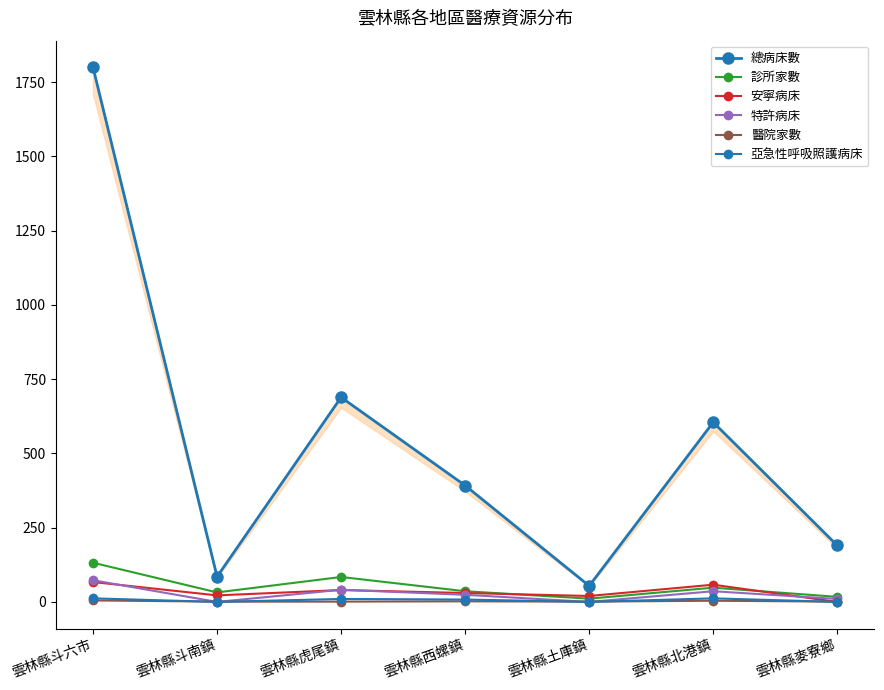

Is it true that 亞急性呼吸照護病床 equals 8 at 雲林縣西螺鎮?

True